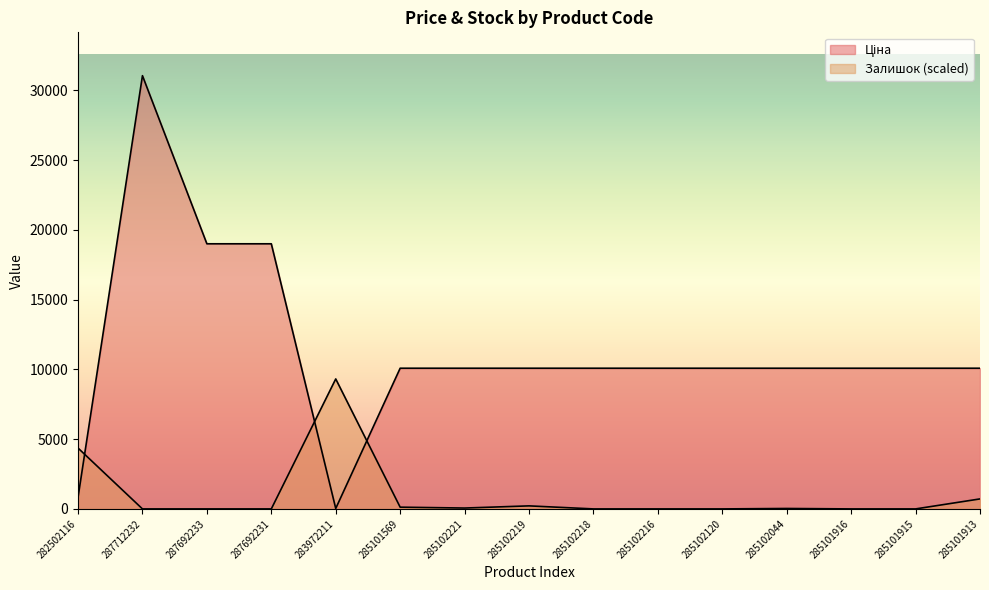

What is the value of the Ціна point at the 7th from the left?

10085.8